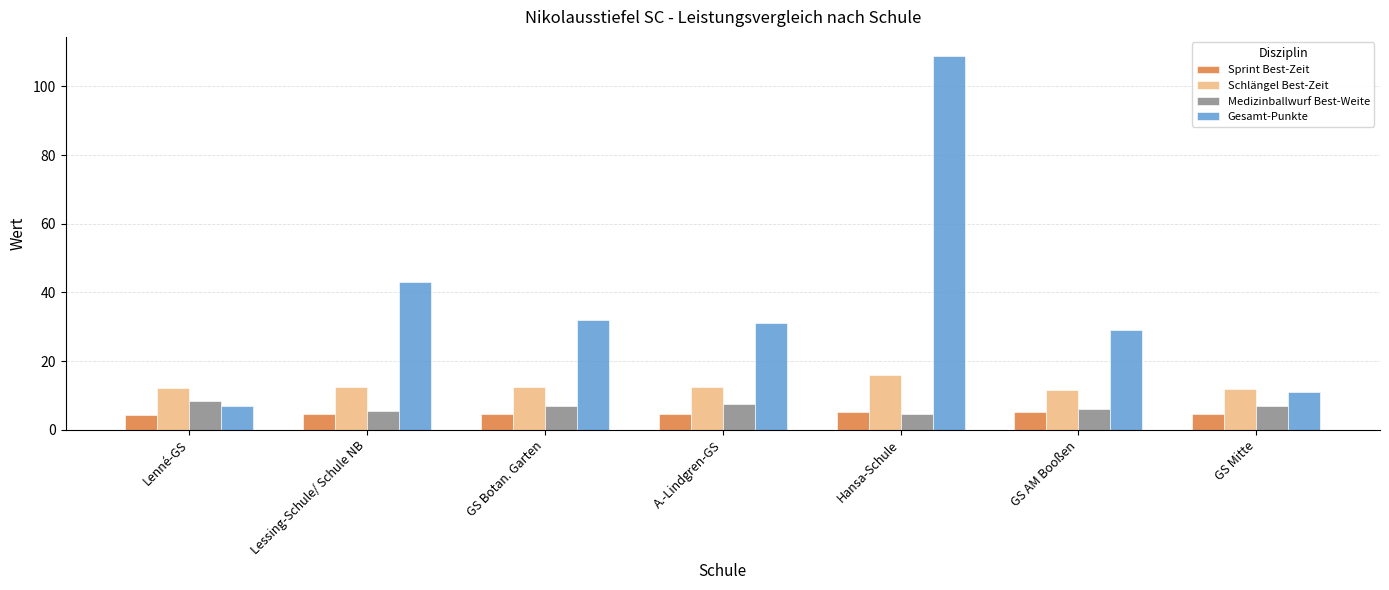

What is the value of the Sprint Best-Zeit bar at the 6th from the left?

5.3